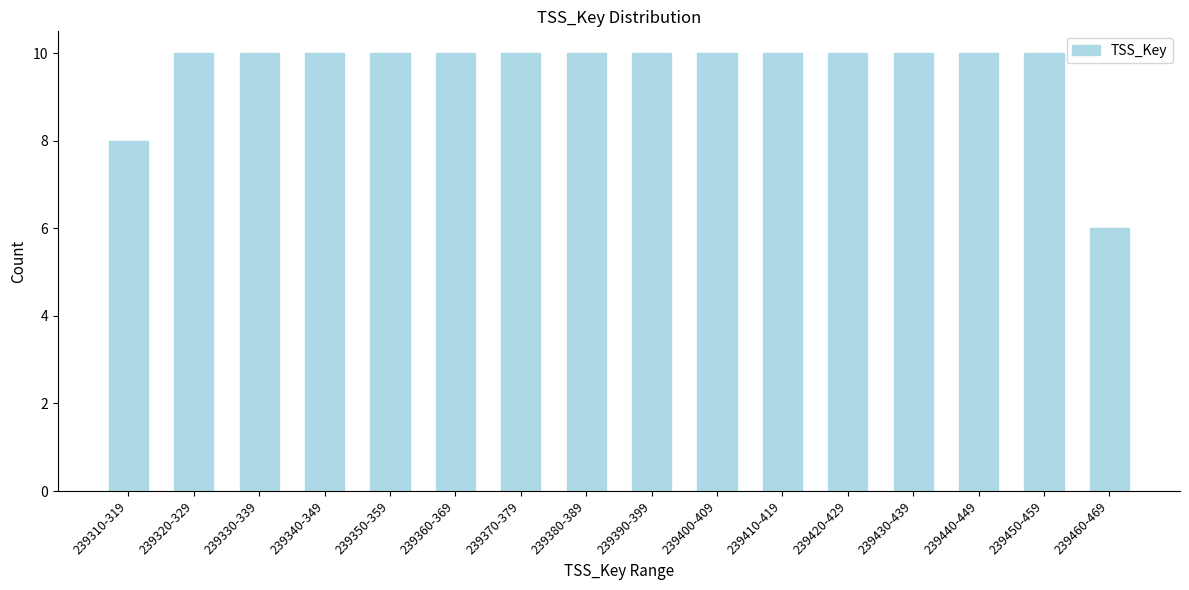

Reading left to right, what are all the values shown in this chart?

239310-319=8	239320-329=10	239330-339=10	239340-349=10	239350-359=10	239360-369=10	239370-379=10	239380-389=10	239390-399=10	239400-409=10	239410-419=10	239420-429=10	239430-439=10	239440-449=10	239450-459=10	239460-469=6